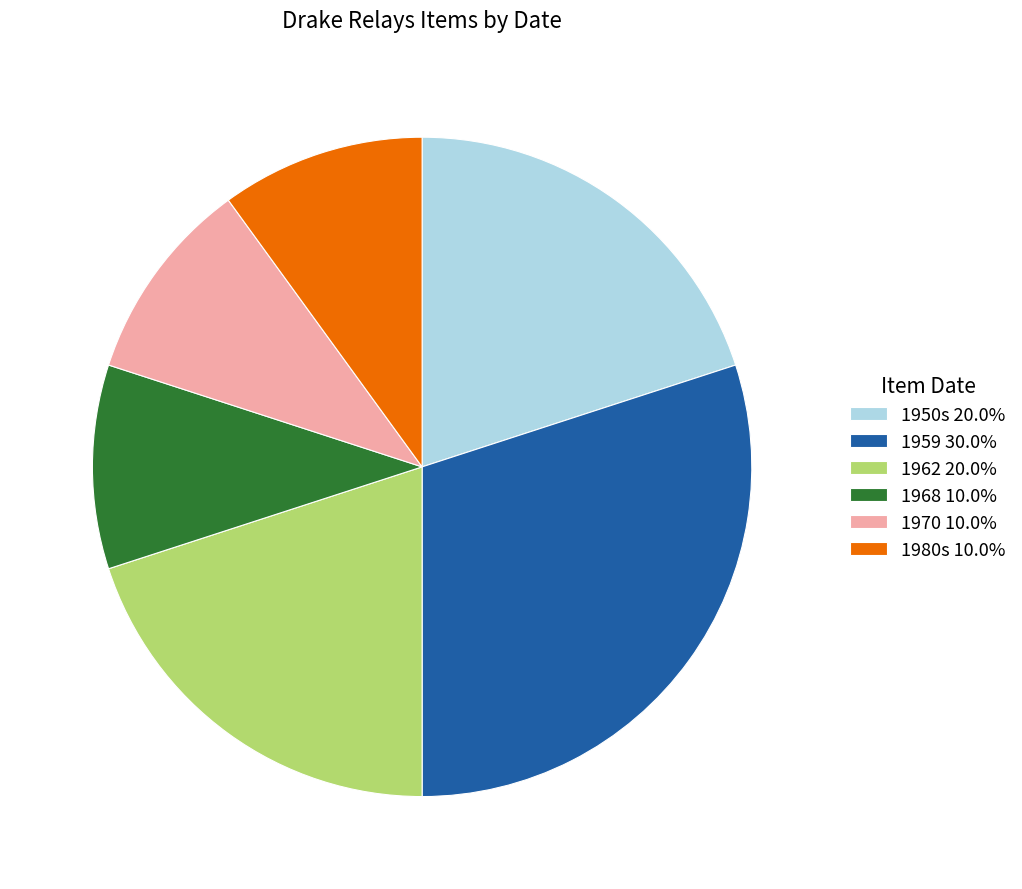

Is the sum of 1980s 10.0% and 1950s 20.0% greater than half?

No